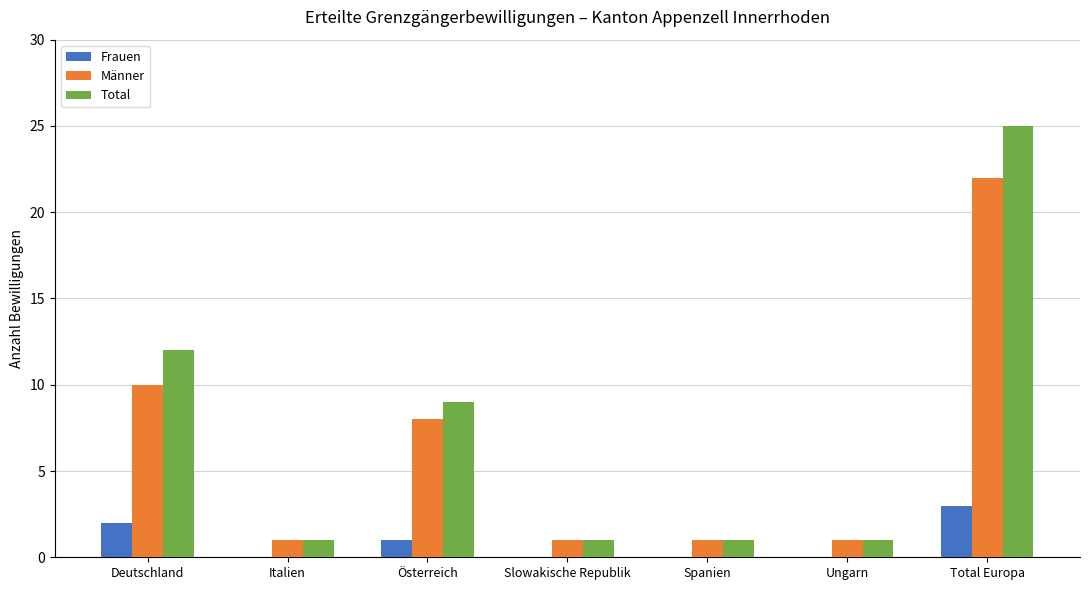

Which series has the largest total across all categories?

Total